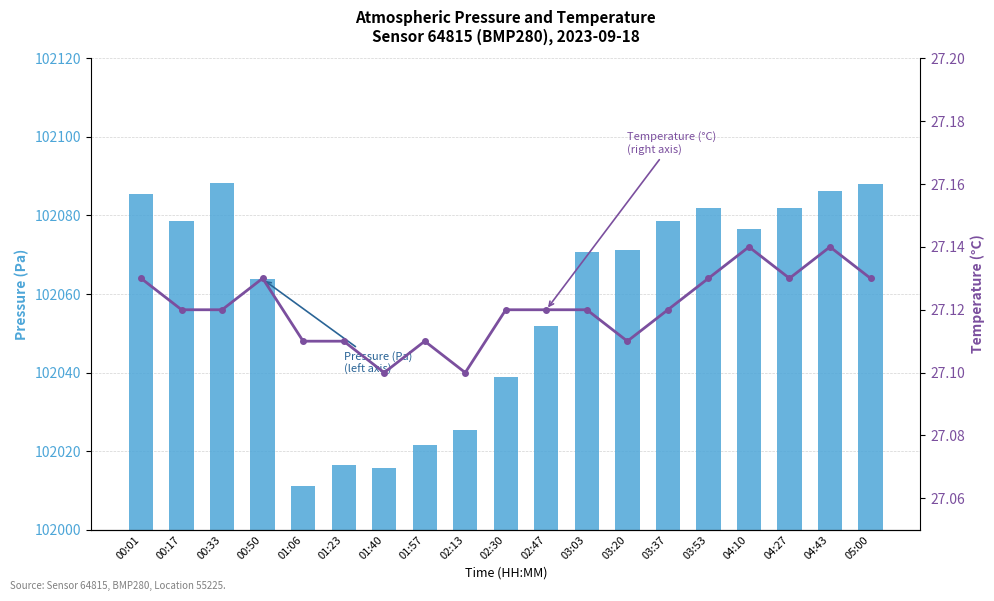

What is the highest value of the pressure series?

88.3